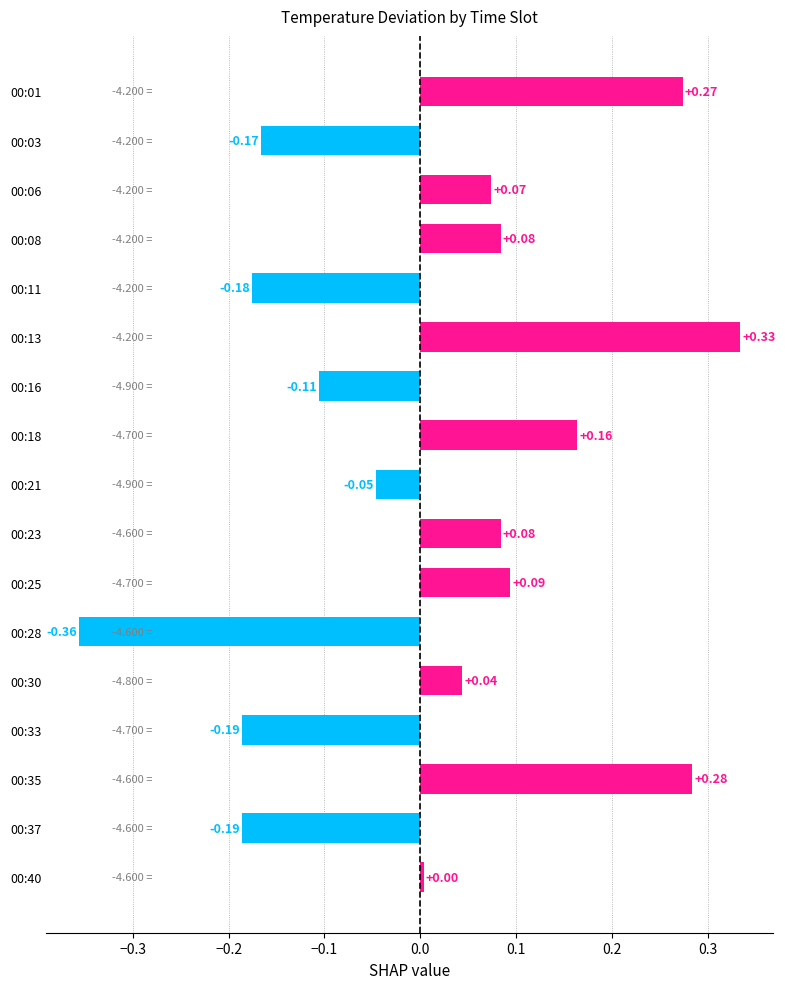

What is the difference between the maximum and minimum values?

0.7